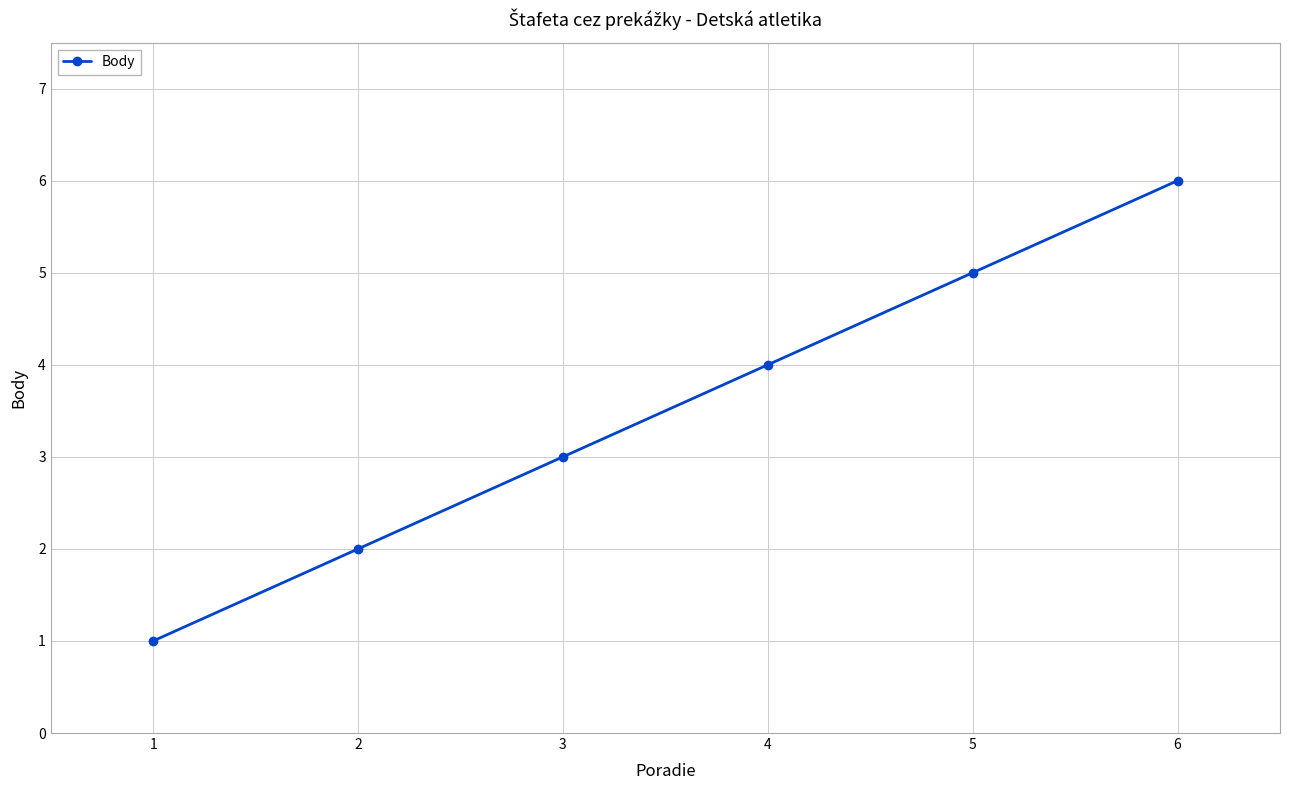

At which label is the value closest to 3?

3